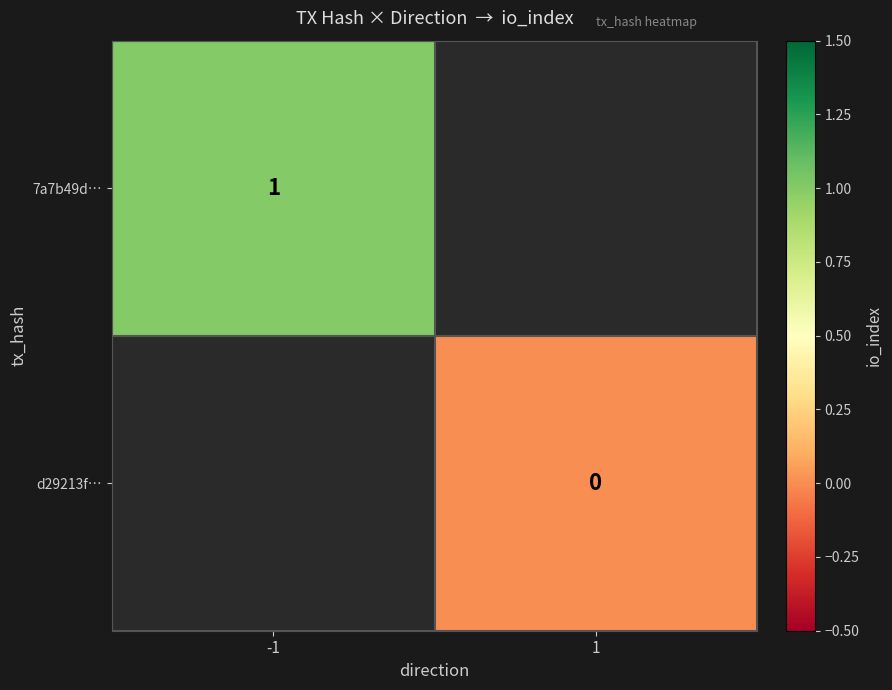

List the series in order of their overall mean, lowest first.

7a7b49d…, d29213f…